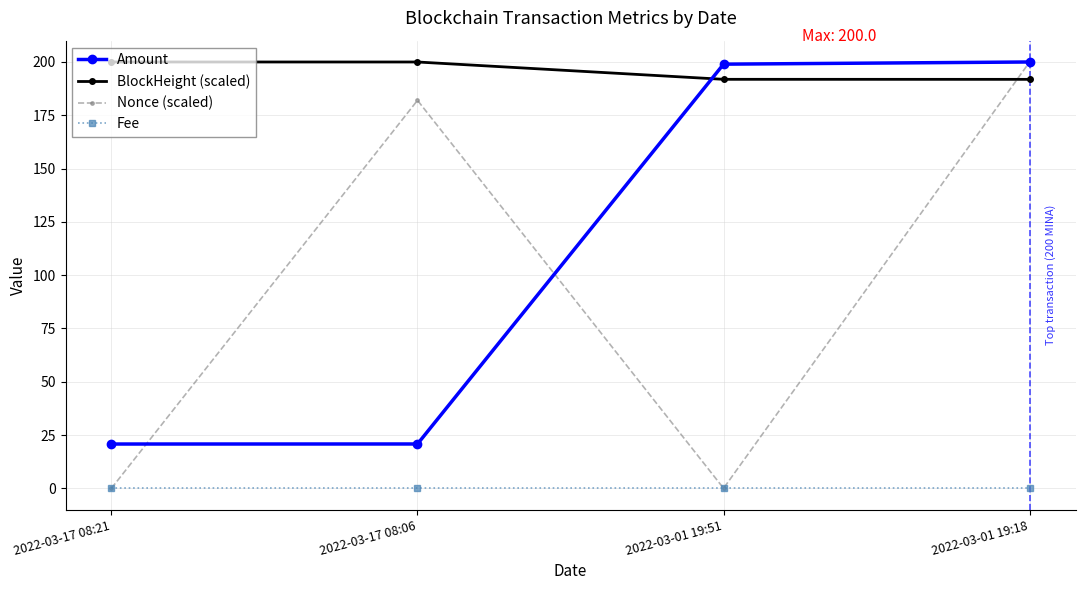

What is the label of the 1st point from the right?

2022-03-01 19:18